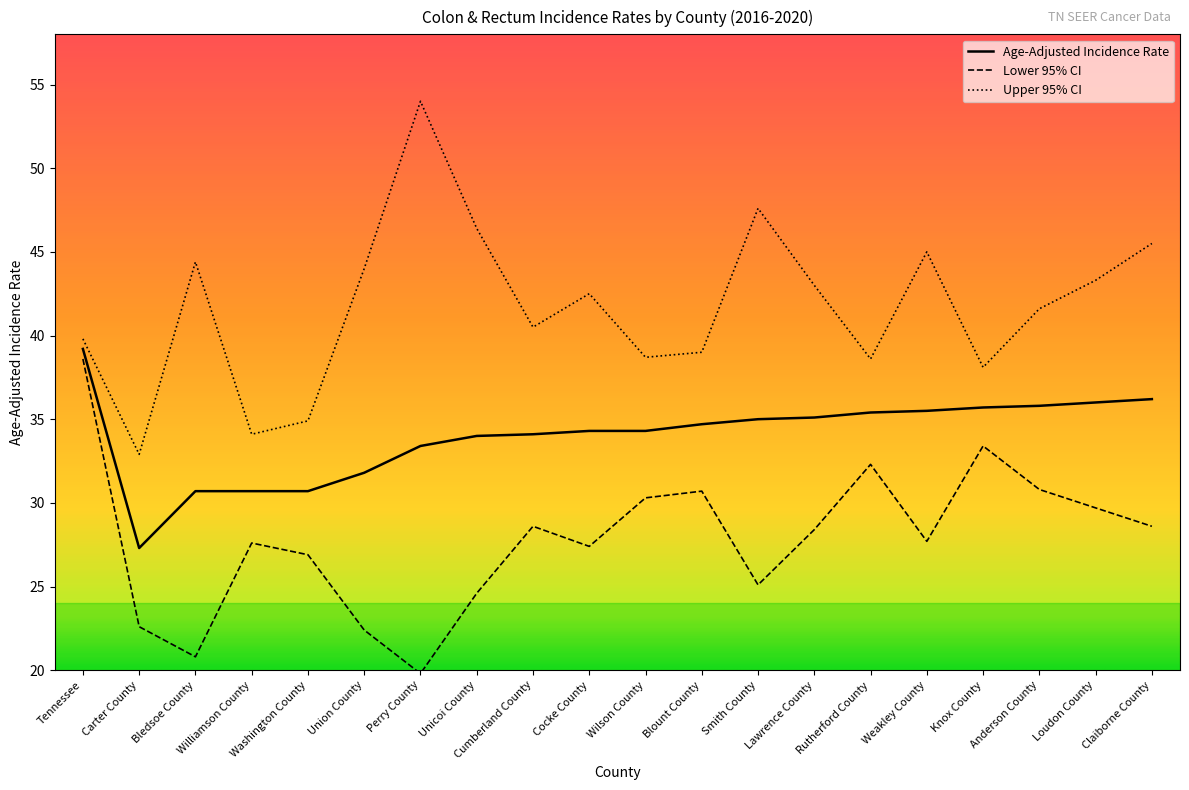

Which category has the lowest value in the Upper 95% CI series?

Carter County